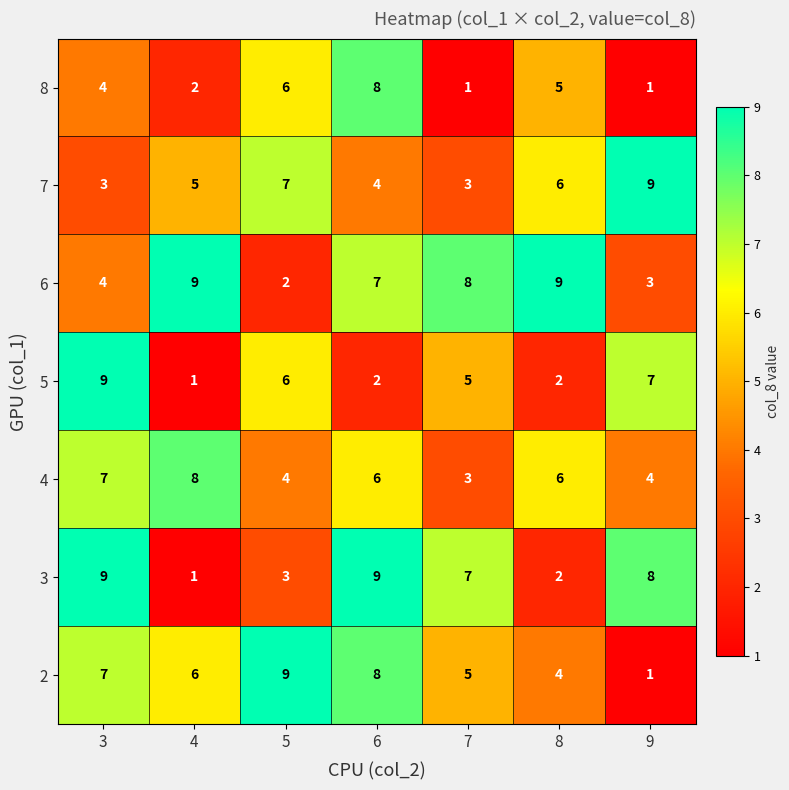

What is the average value of the 4 series?

5